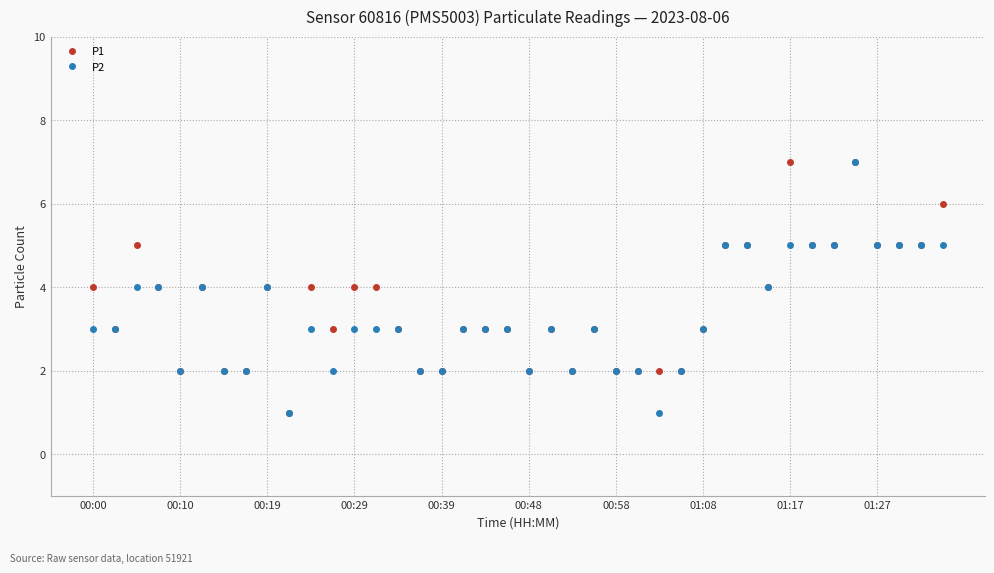

True or false: P1 has more than 1 points higher than both neighbors.

True